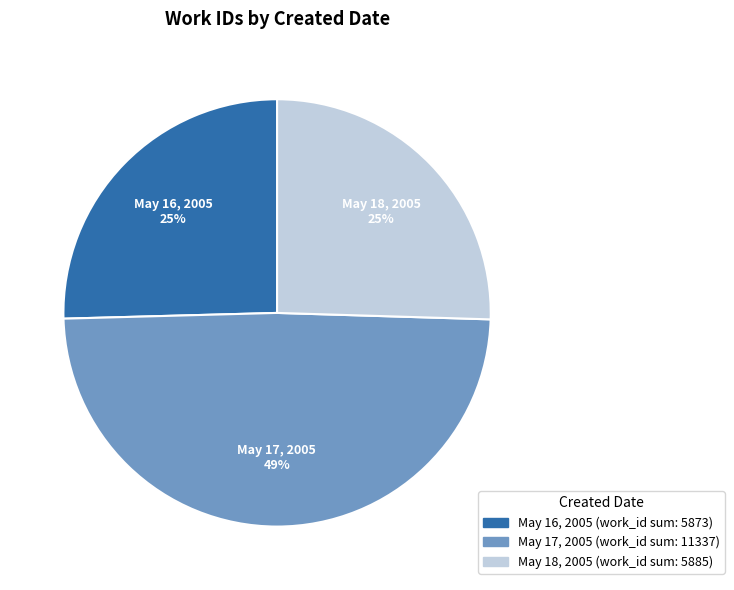

Is there any slice that represents more than half of the pie?

No